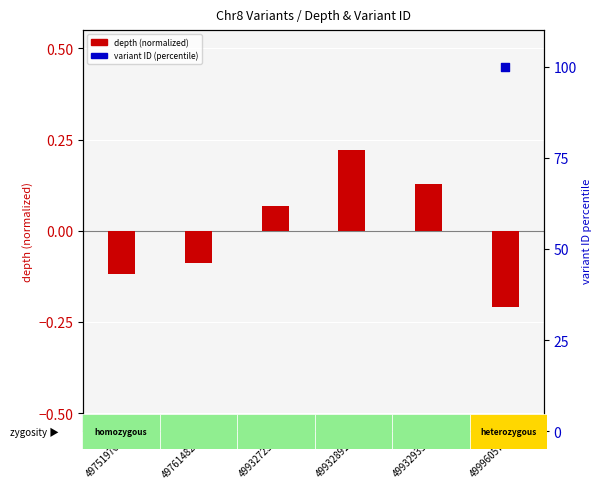

Which series reaches the minimum Y coordinate?

depth (normalized)